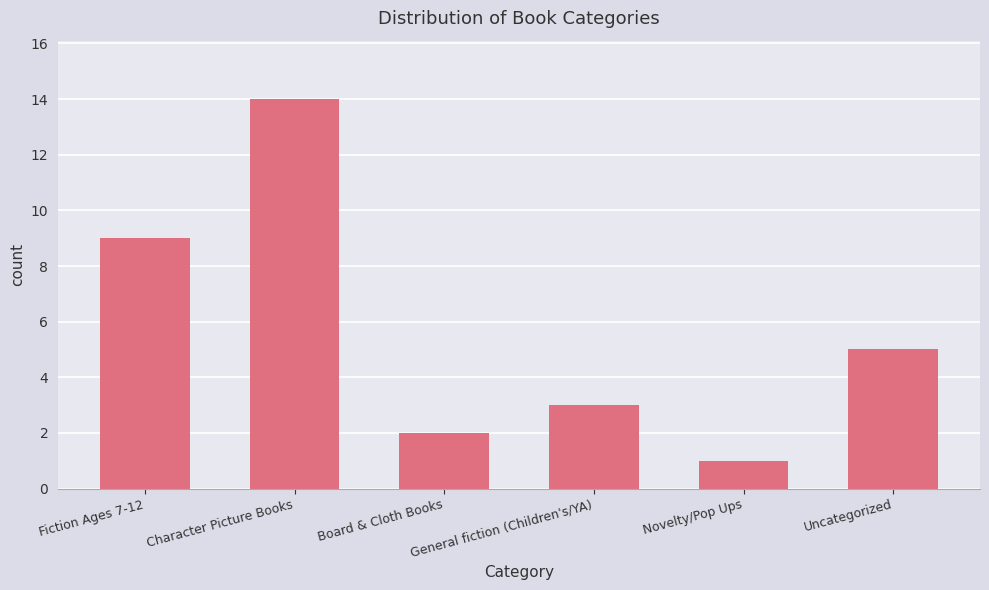

Reading right to left, what are all the values shown in this chart?

Uncategorized=5	Novelty/Pop Ups=1	General fiction (Children's/YA)=3	Board & Cloth Books=2	Character Picture Books=14	Fiction Ages 7-12=9